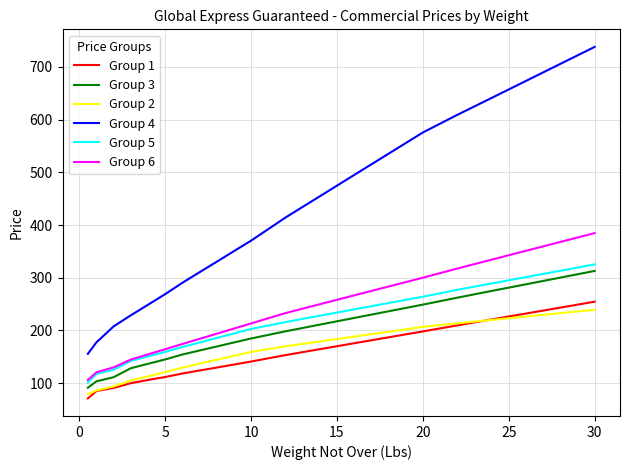

Which series has the largest range (max minus min)?

Group 4